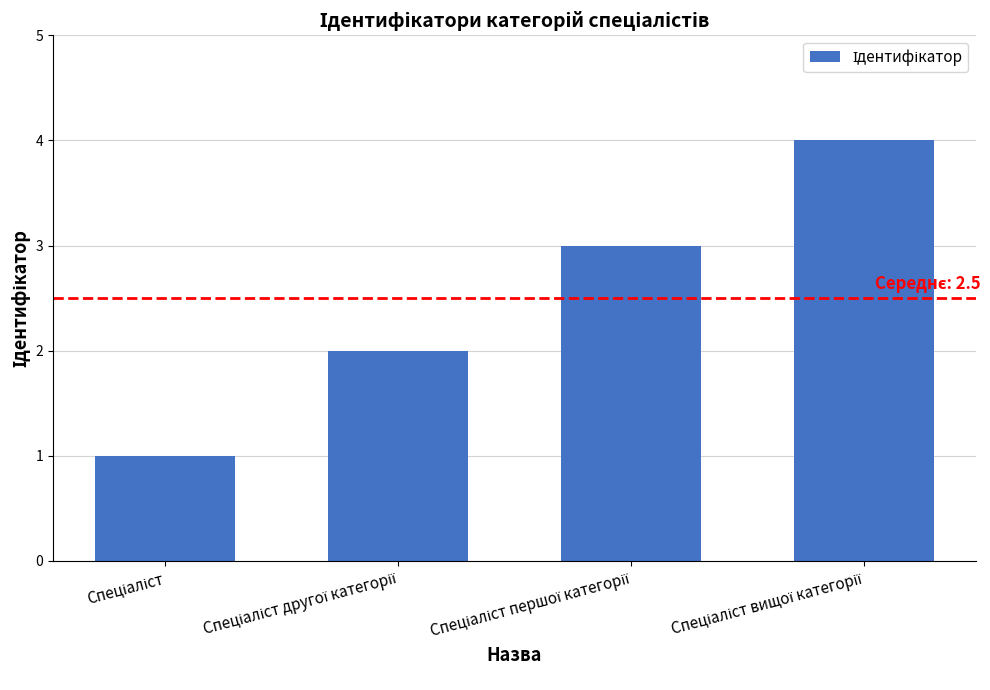

What is the greatest value displayed?

4